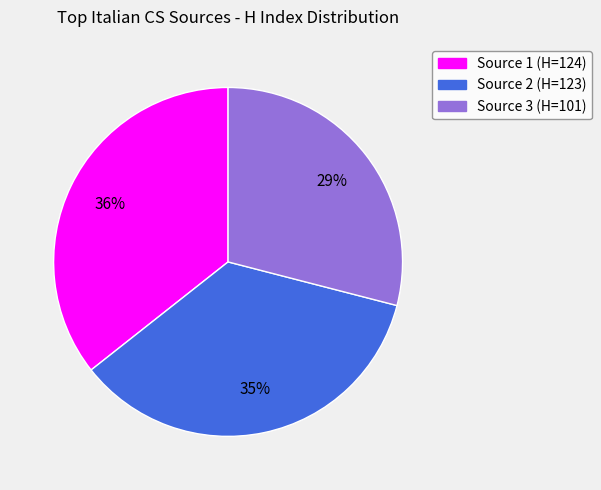

How many slices are in this pie chart?

3